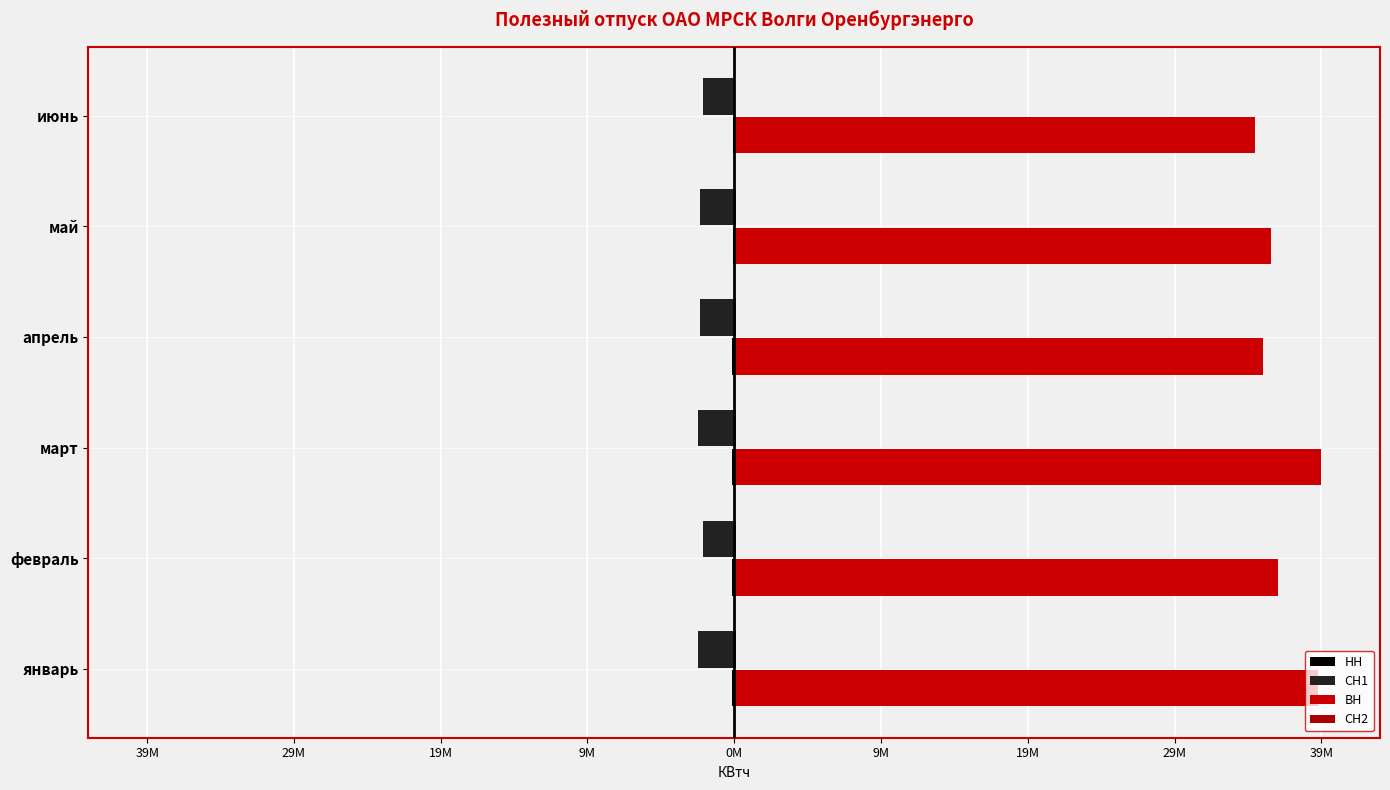

What is the value of the СН1 bar at the 5th from the left?

-2308235